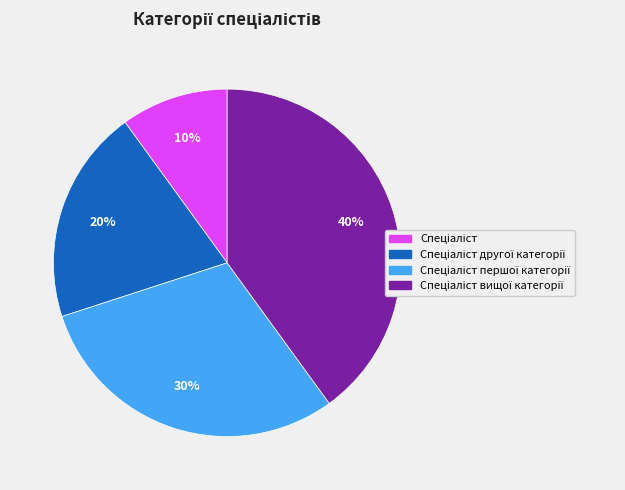

Does any single category account for the majority?

No